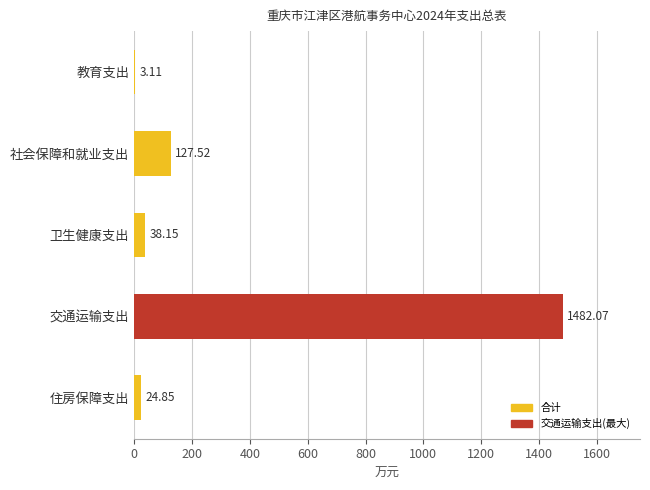

Does the chart contain stacked bars?

No